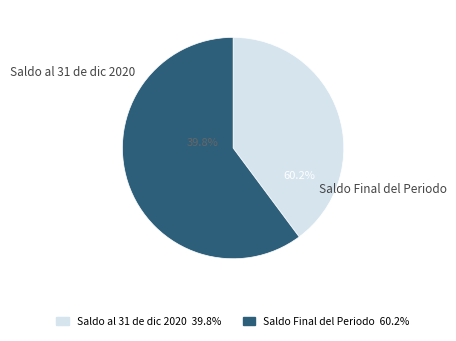

How many slices are in this pie chart?

2